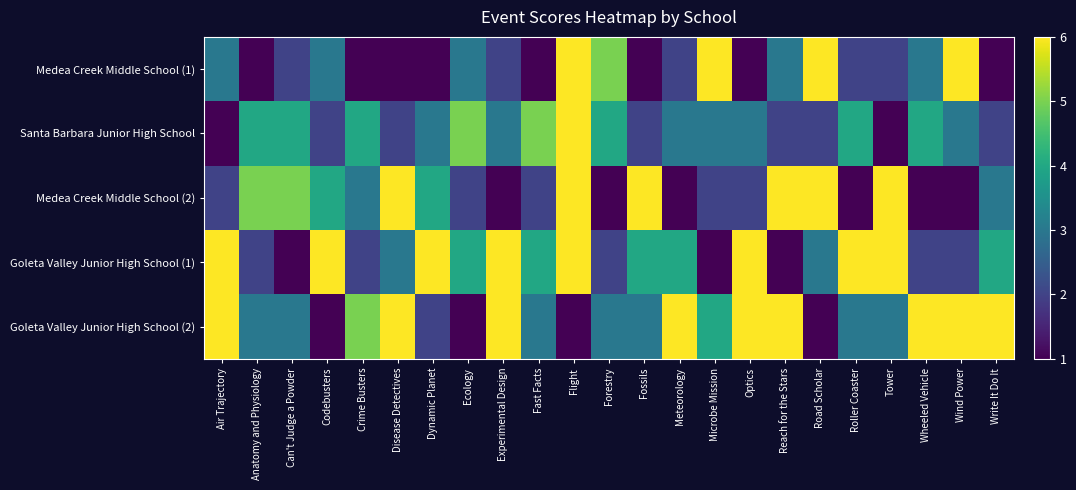

At how many categories does at least one series exceed 4?

23